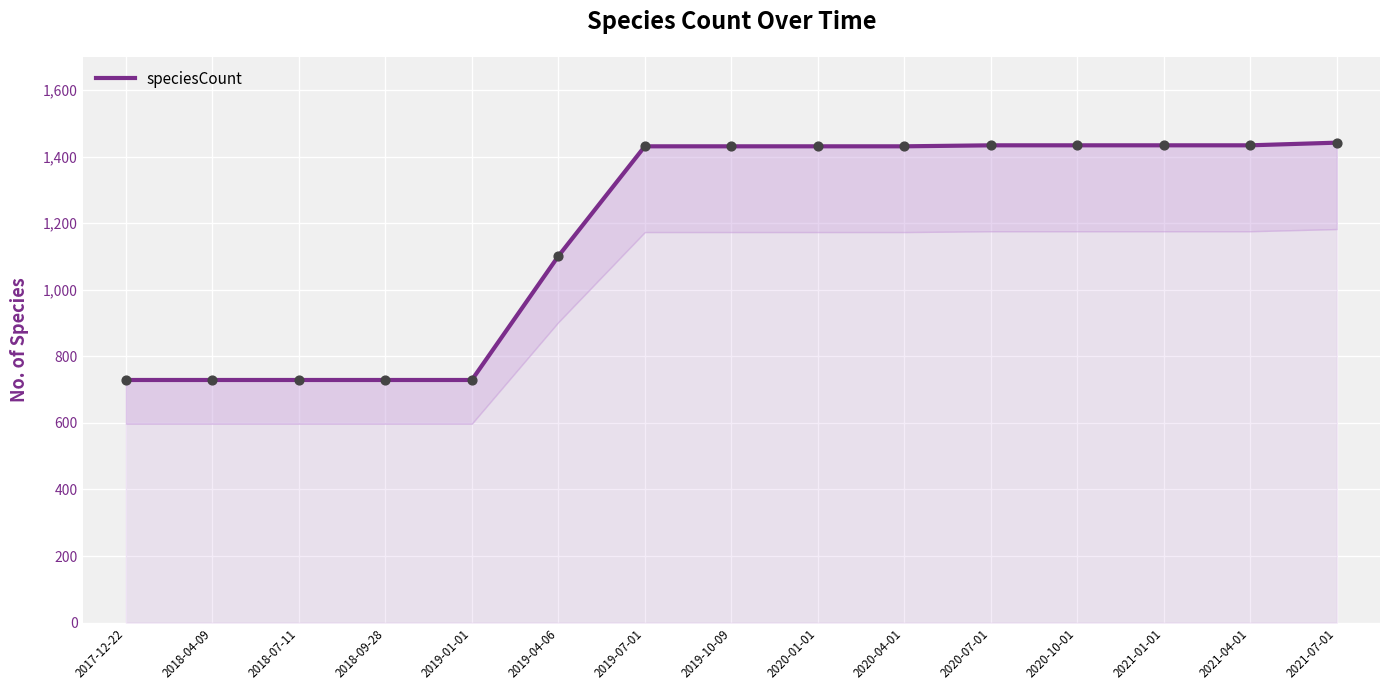

What is the ratio of the value at 2019-07-01 to the value at 2019-01-01?

2.0